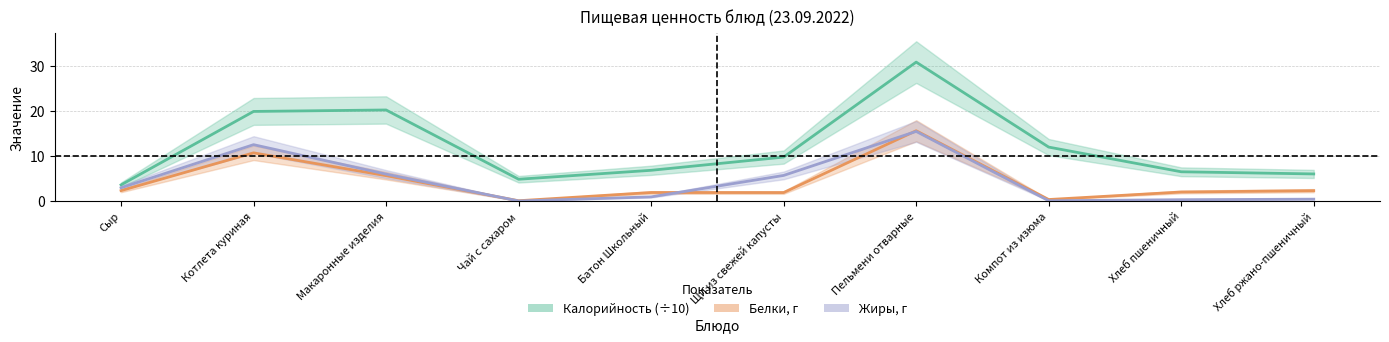

Reading right to left, list all the values displayed in this chart.

Калорийность (÷10): 6.0	6.5	12.0	30.9	9.8	6.8	4.8	20.3	19.9	3.6
Белки, г: 2.3	2.0	0.3	15.6	1.9	1.9	0.1	5.7	10.7	2.3
Жиры, г: 0.4	0.3	0.1	15.5	5.7	0.9	0.0	6.0	12.5	3.0